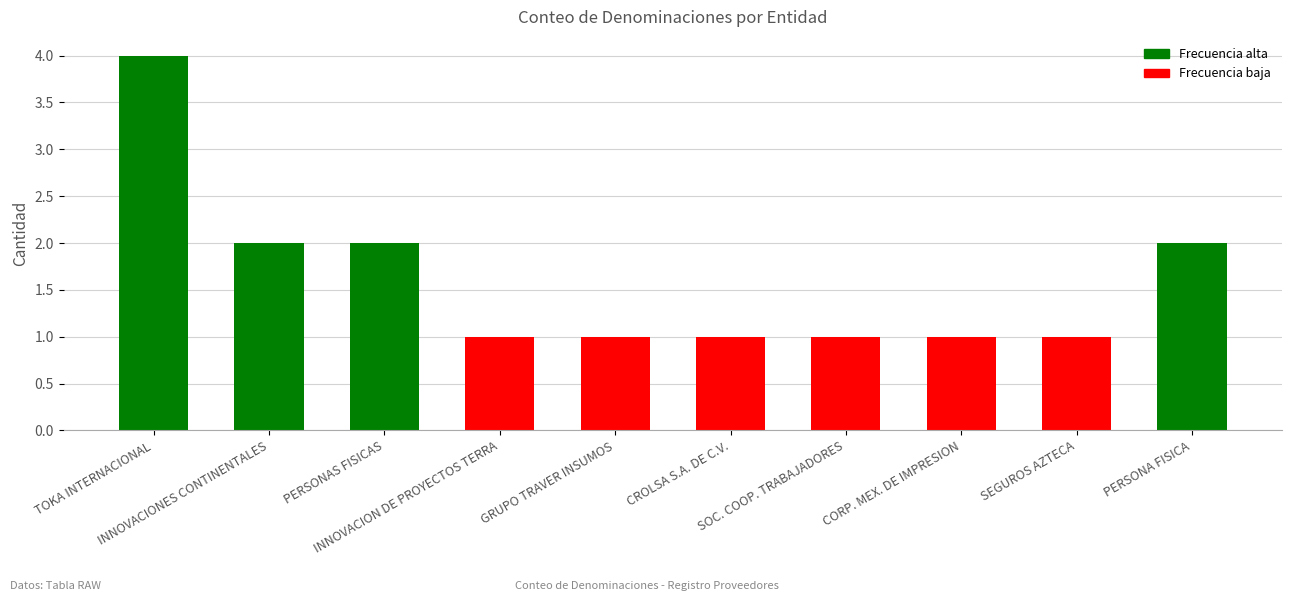

True or false: the data shows 2 at CROLSA S.A. DE C.V..

False